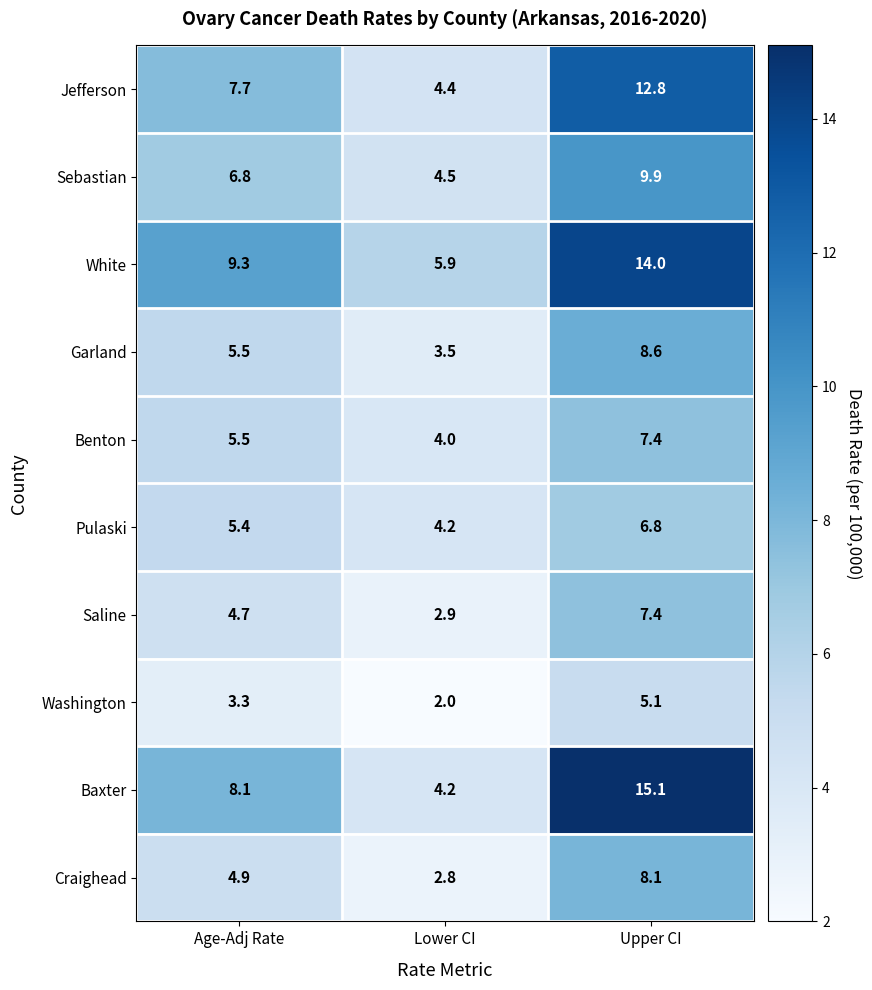

Reading left to right, list all the values displayed in this chart.

Jefferson: Age-Adj Rate=7.7	Lower CI=4.4	Upper CI=12.8
Sebastian: Age-Adj Rate=6.8	Lower CI=4.5	Upper CI=9.9
White: Age-Adj Rate=9.3	Lower CI=5.9	Upper CI=14.0
Garland: Age-Adj Rate=5.5	Lower CI=3.5	Upper CI=8.6
Benton: Age-Adj Rate=5.5	Lower CI=4.0	Upper CI=7.4
Pulaski: Age-Adj Rate=5.4	Lower CI=4.2	Upper CI=6.8
Saline: Age-Adj Rate=4.7	Lower CI=2.9	Upper CI=7.4
Washington: Age-Adj Rate=3.3	Lower CI=2.0	Upper CI=5.1
Baxter: Age-Adj Rate=8.1	Lower CI=4.2	Upper CI=15.1
Craighead: Age-Adj Rate=4.9	Lower CI=2.8	Upper CI=8.1